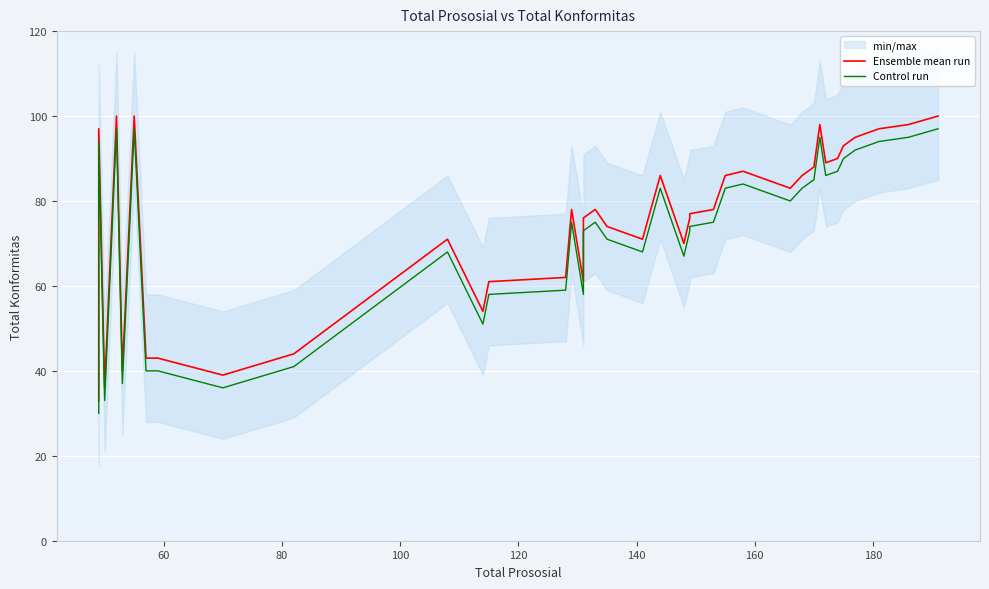

What is the spread (max minus min) of values at 60?

3